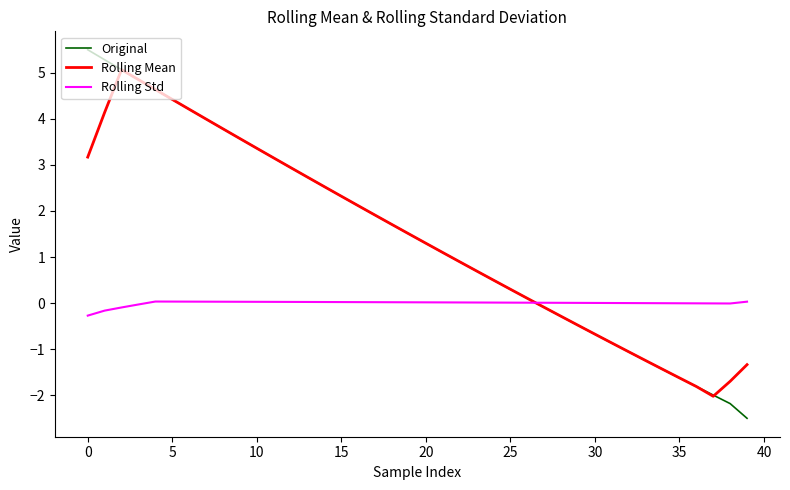

At how many categories does at least one series exceed 2?

17